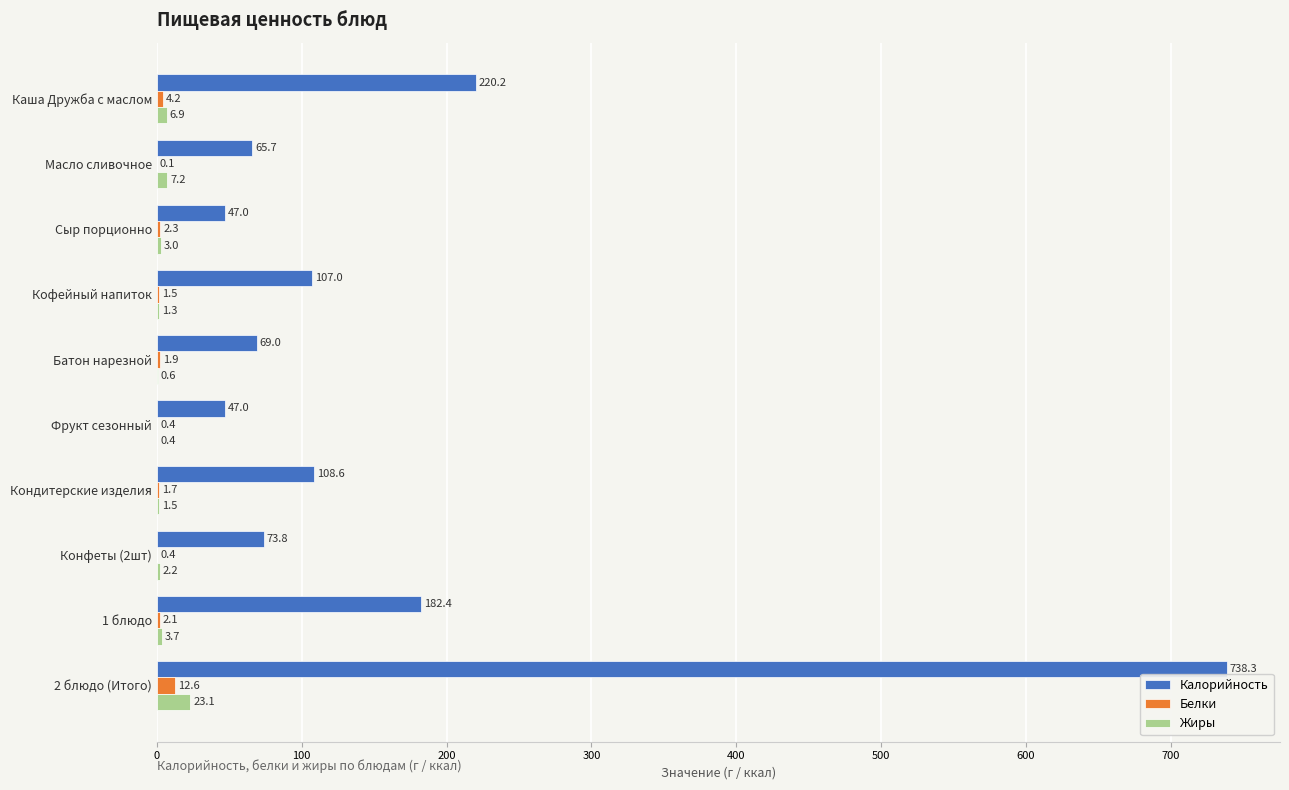

Which series changed the most between Батон нарезной and Кондитерские изделия?

Калорийность